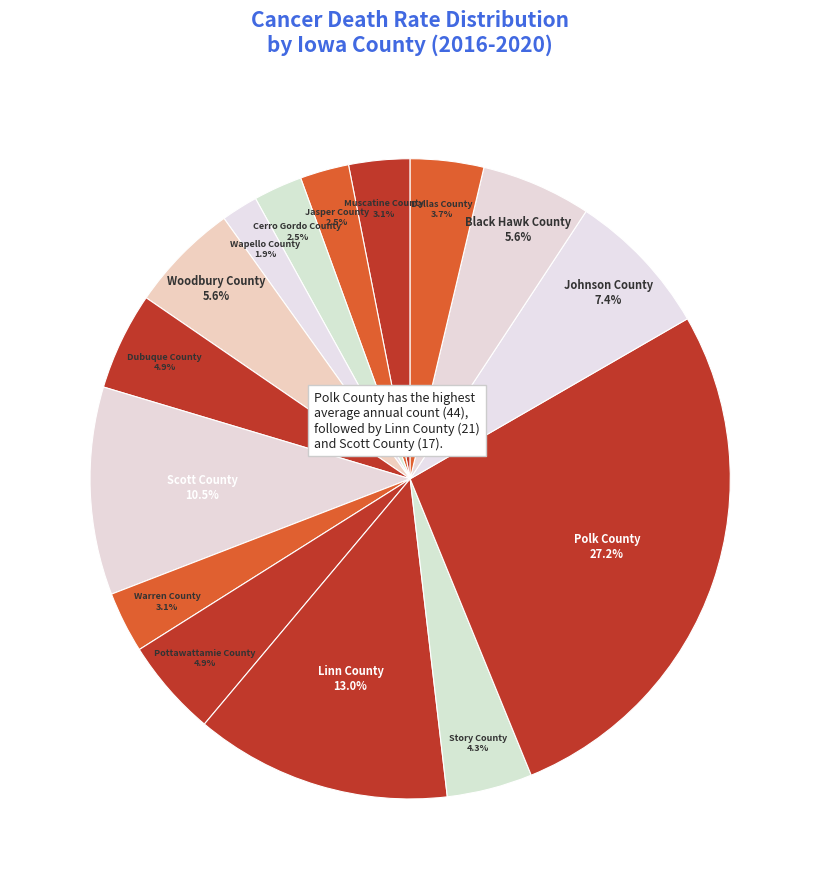

How many segments does this pie chart have?

15